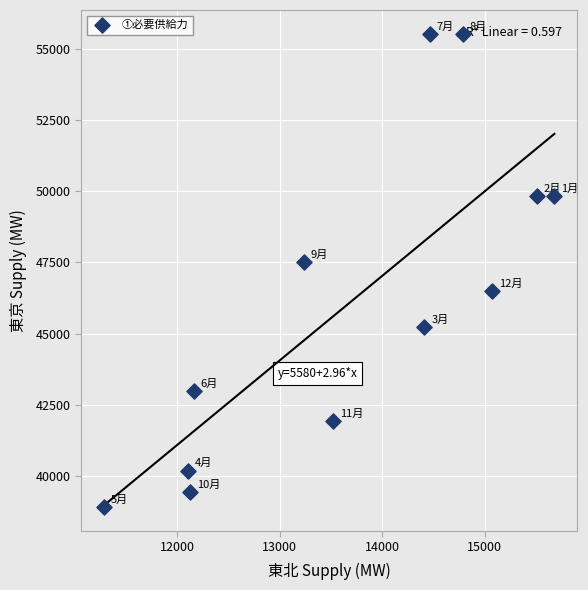

What Y value in the scatter plot is closest to 47216?

47508.5